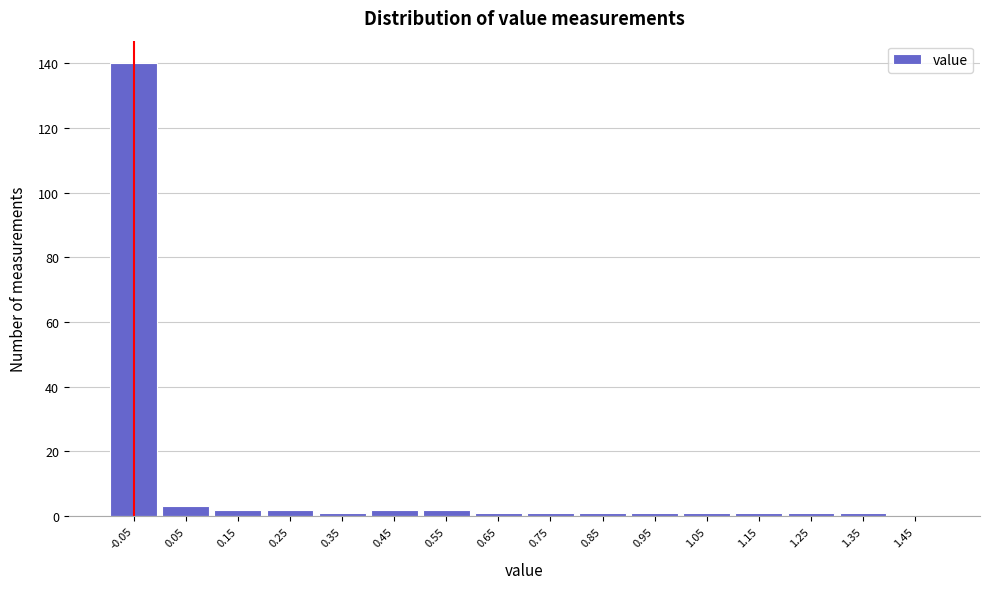

Reading right to left, list all the values displayed in this chart.

1.45=0	1.35=1	1.25=1	1.15=1	1.05=1	0.95=1	0.85=1	0.75=1	0.65=1	0.55=2	0.45=2	0.35=1	0.25=2	0.15=2	0.05=3	-0.05=140